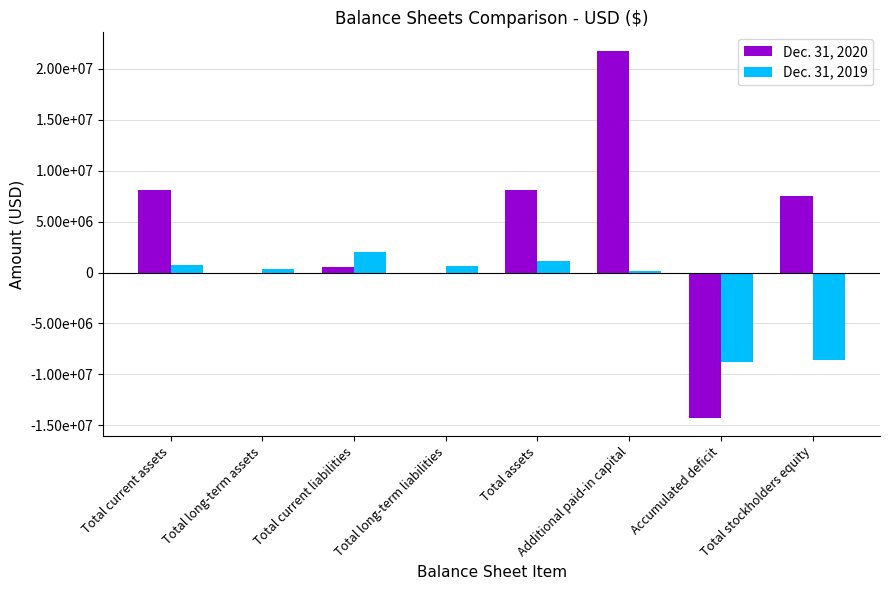

Are the bars grouped side by side (vs. stacked)?

Yes